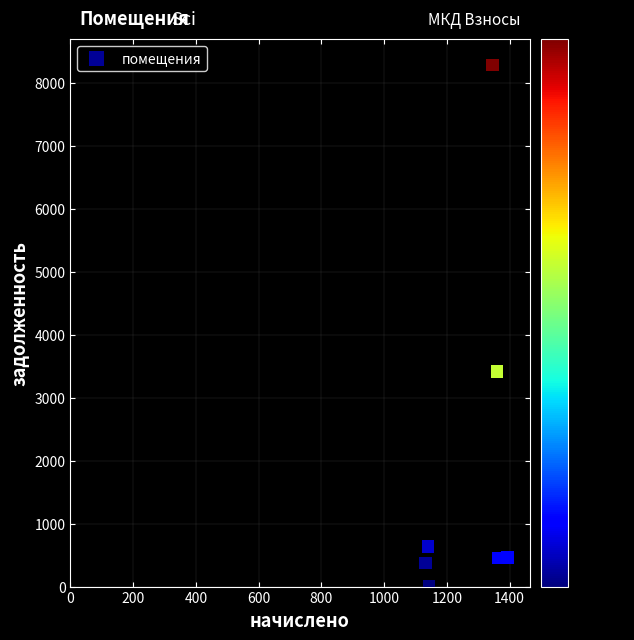

What is the average Y value?

1704.5